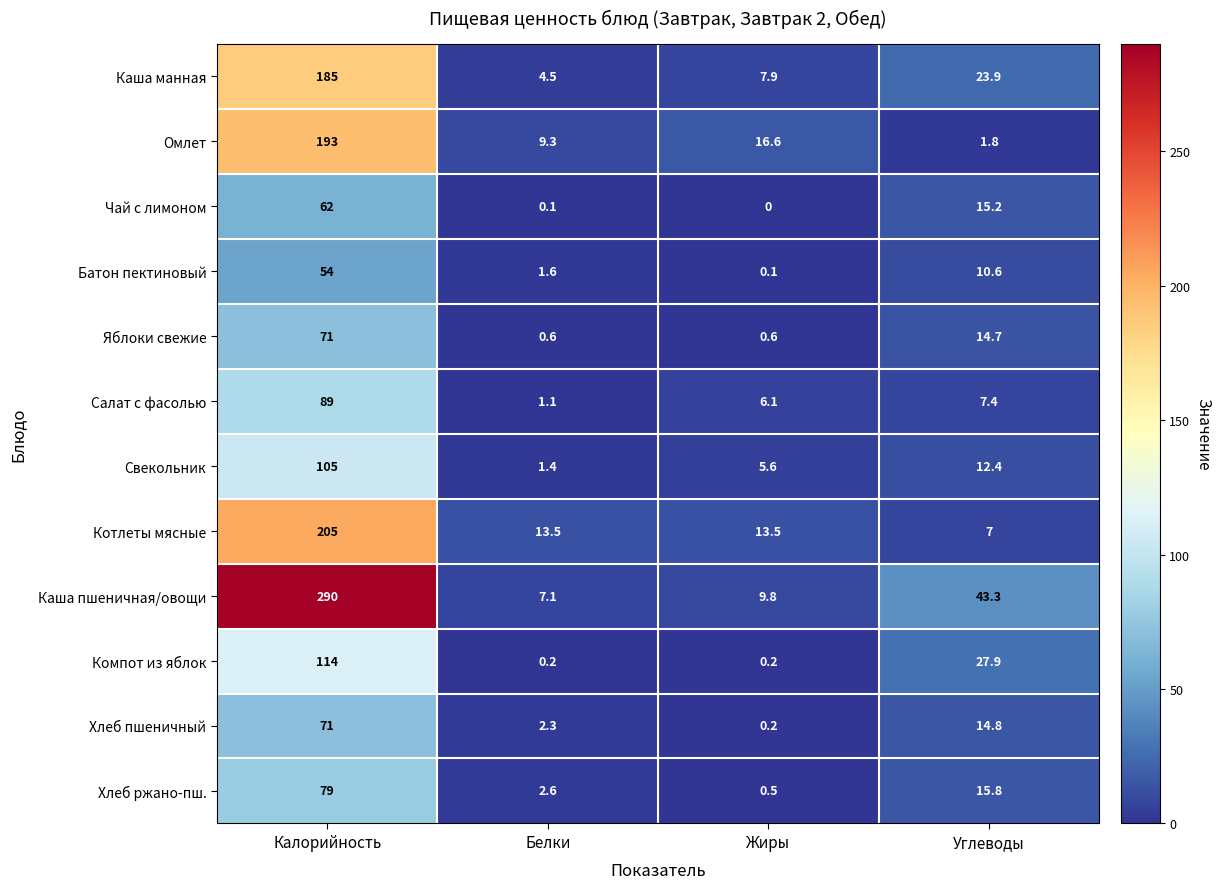

What is the average value of the Каша манная series?

55.3